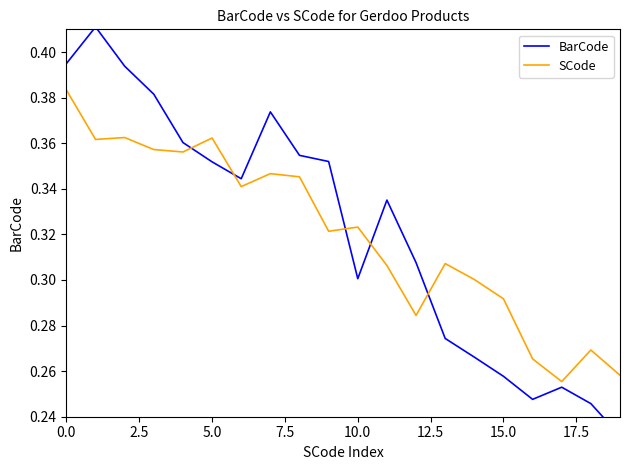

Reading left to right, what are all the values shown in this chart?

BarCode: 0.4	0.4	0.4	0.4	0.4	0.4	0.3	0.4	0.4	0.4	0.3	0.3	0.3	0.3	0.3	0.3	0.2	0.3	0.2	0.2
SCode: 0.4	0.4	0.4	0.4	0.4	0.4	0.3	0.3	0.3	0.3	0.3	0.3	0.3	0.3	0.3	0.3	0.3	0.3	0.3	0.3